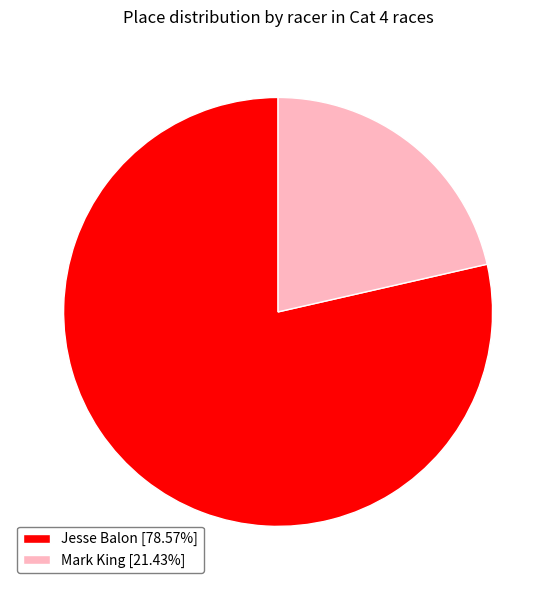

Does any single category account for the majority?

Yes